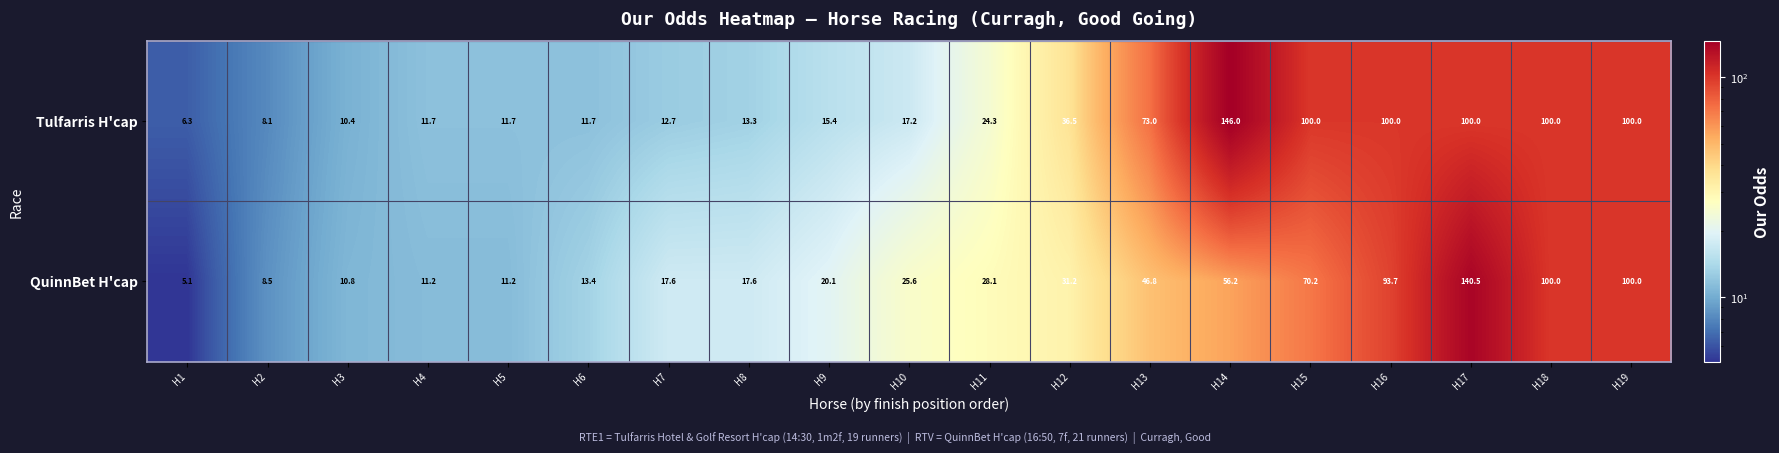

What is the average value of the Tulfarris H'cap series?

47.3